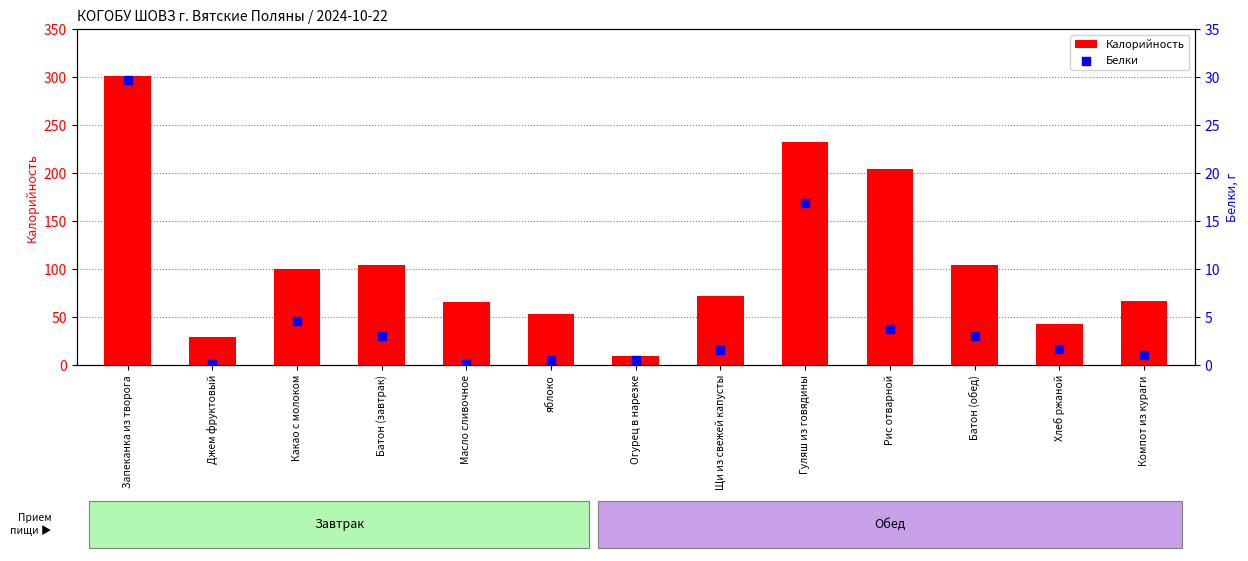

Is the value of Калорийность at Компот из кураги greater than the value of Белки at яблоко?

Yes